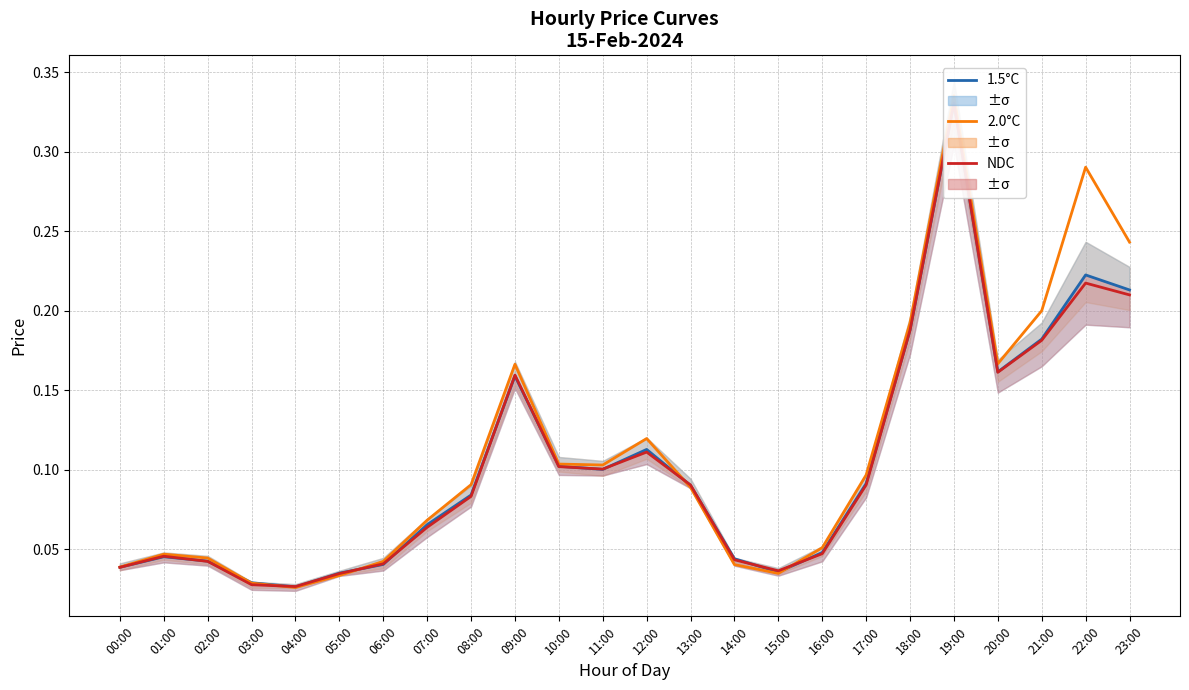

Does the chart have visible grid lines?

Yes